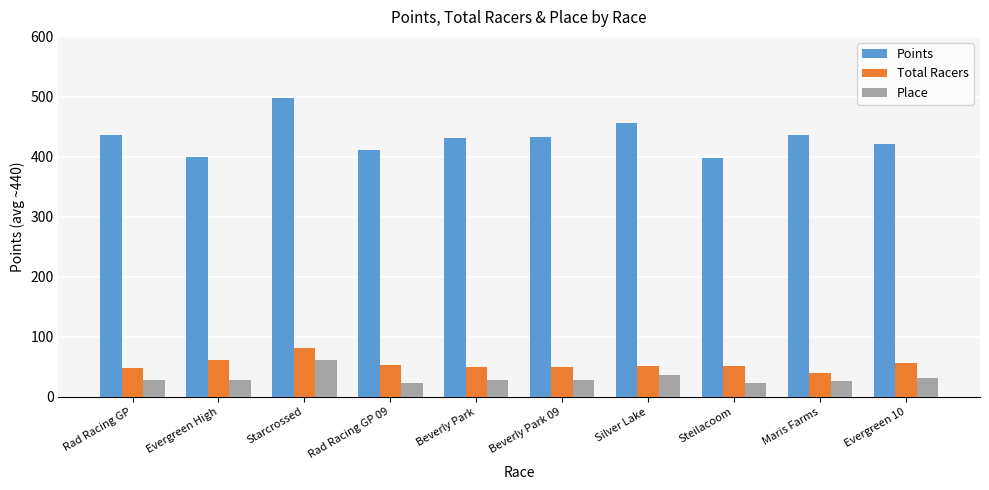

At which category is the sum across all series the highest?

Starcrossed